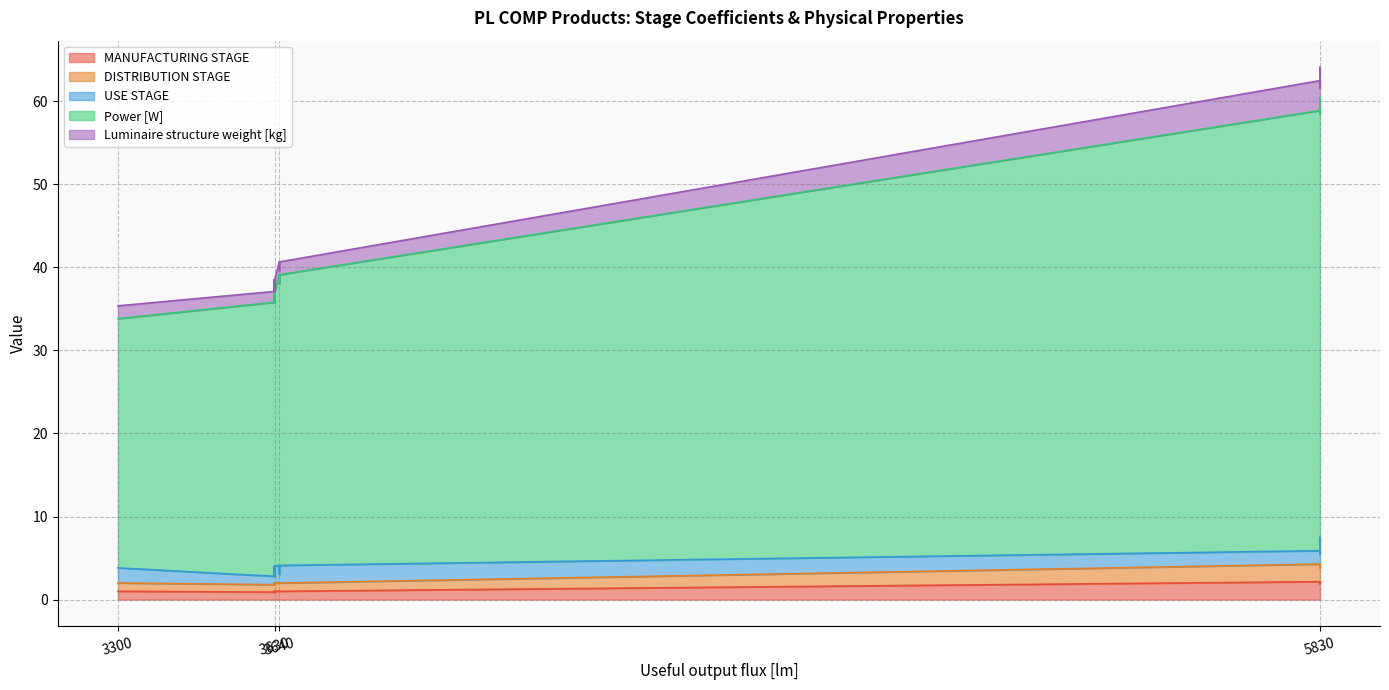

True or false: USE STAGE has more than 1 points higher than both neighbors.

True